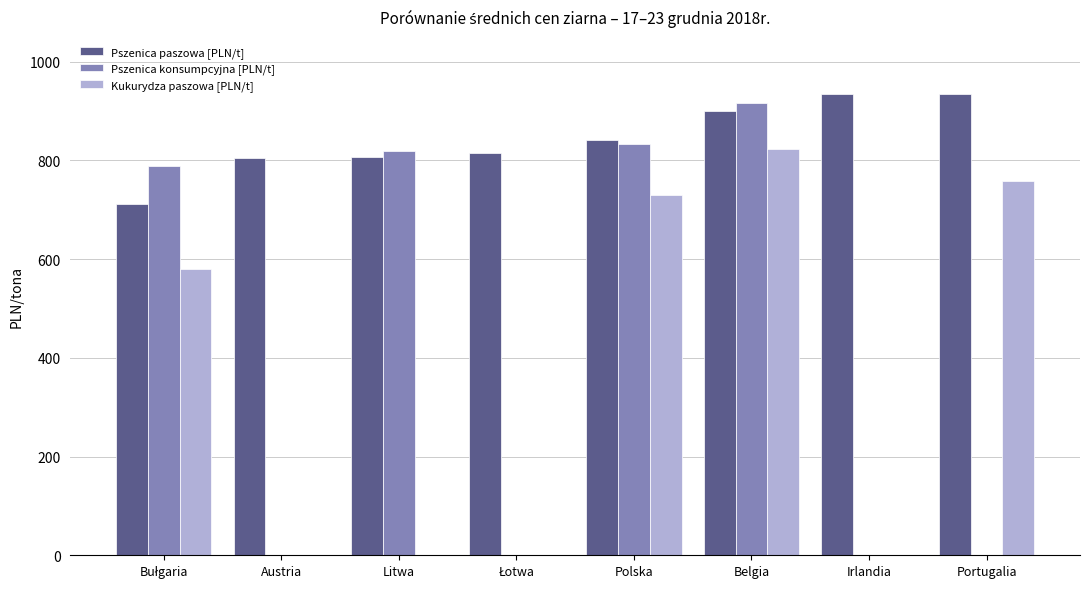

What is the sum of the Kukurydza paszowa [PLN/t] values at Polska and Irlandia?

729.9